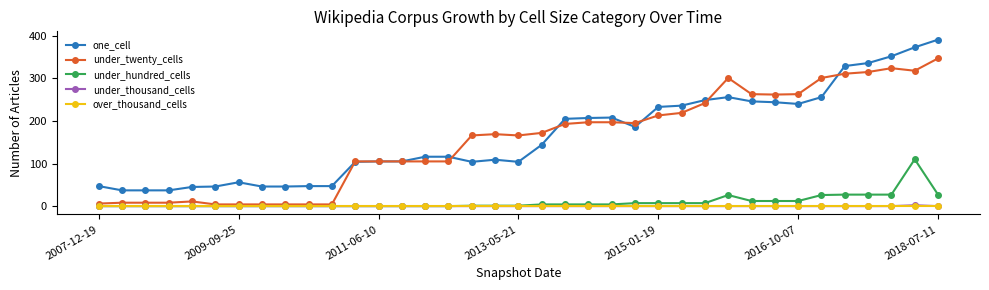

What are all the series names shown in the legend?

one_cell, under_twenty_cells, under_hundred_cells, under_thousand_cells, over_thousand_cells